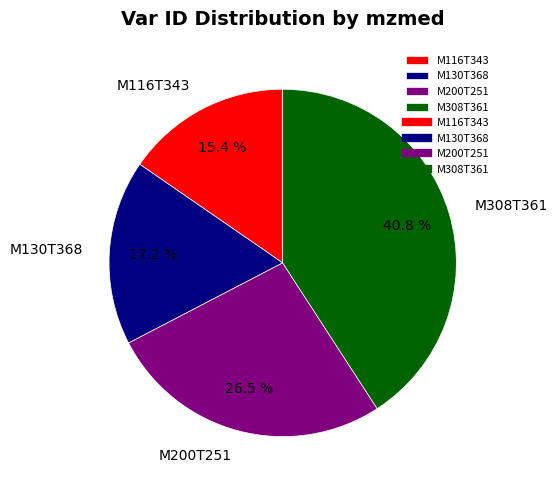

Is M200T251 the majority of the pie?

No